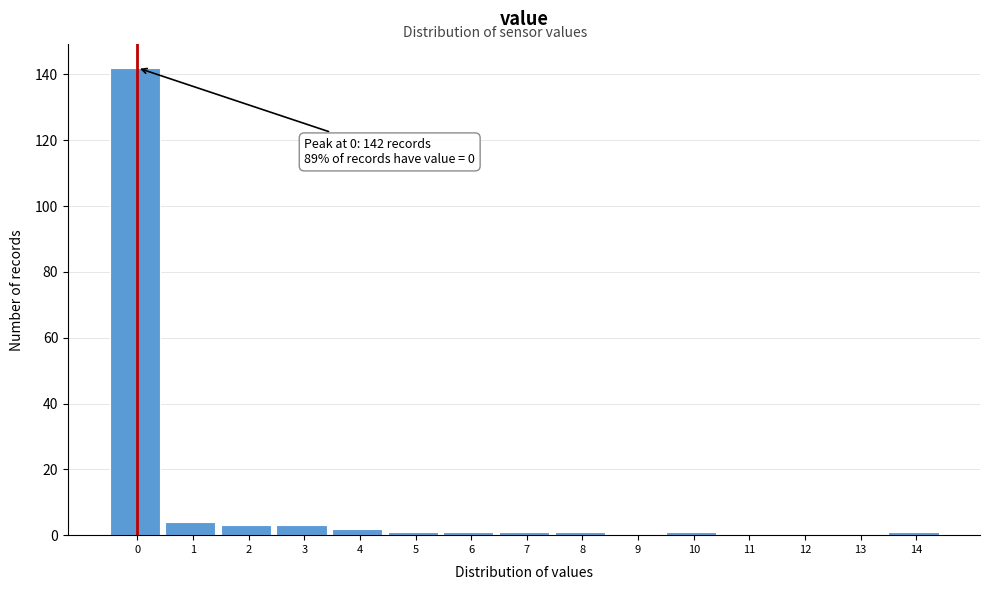

Reading left to right, extract all data points from this chart.

0=142	1=4	2=3	3=3	4=2	5=1	6=1	7=1	8=1	9=0	10=1	11=0	12=0	13=0	14=1